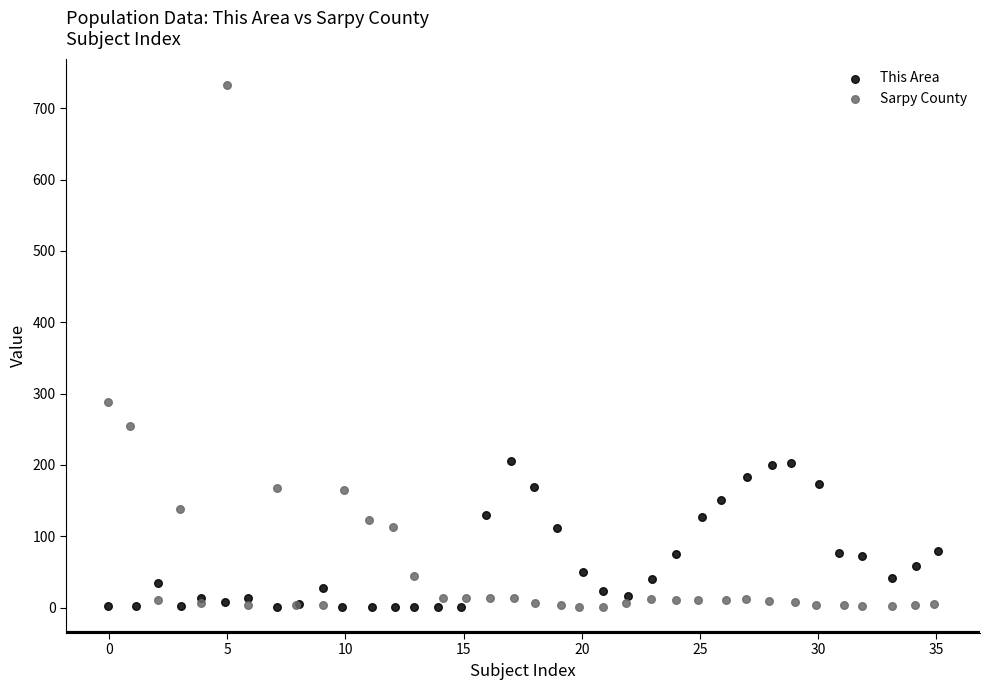

Which series has the widest spread of Y values?

Sarpy County